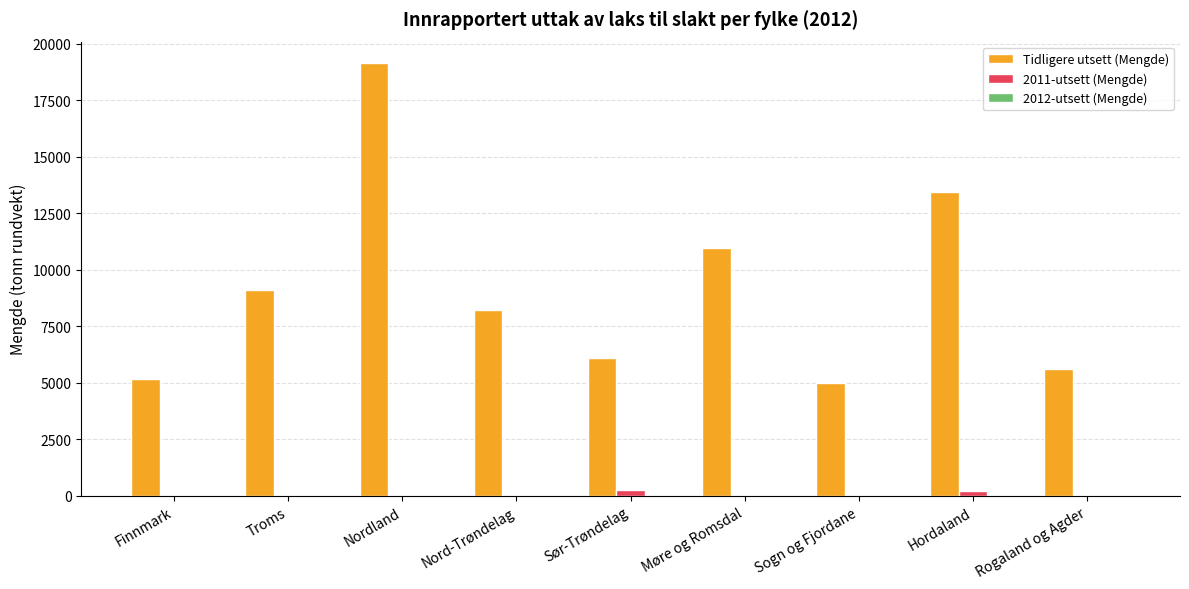

The value of 2011-utsett (Mengde) at Sør-Trøndelag is 267.5. True or false?

True